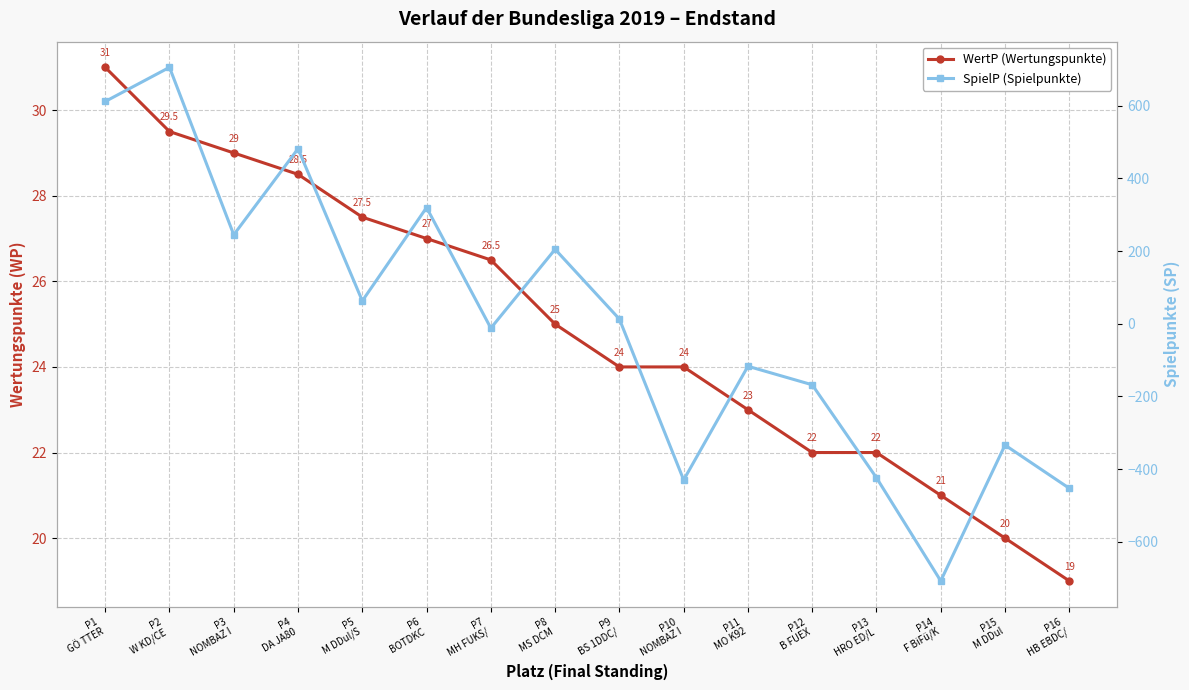

What is the value of the WertP (Wertungspunkte) point at the 12th from the left?

22.0